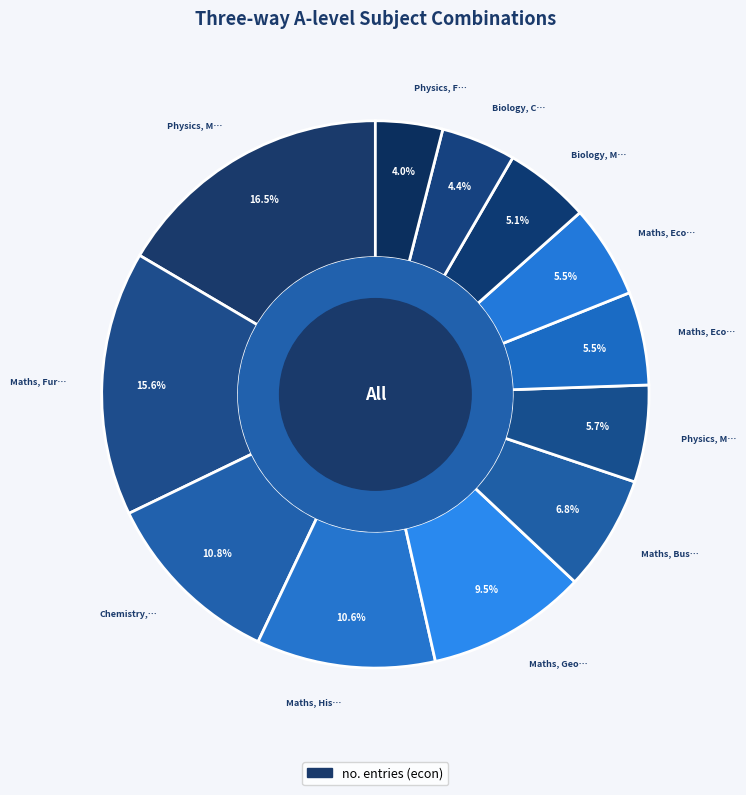

How many slices are in this pie chart?

12